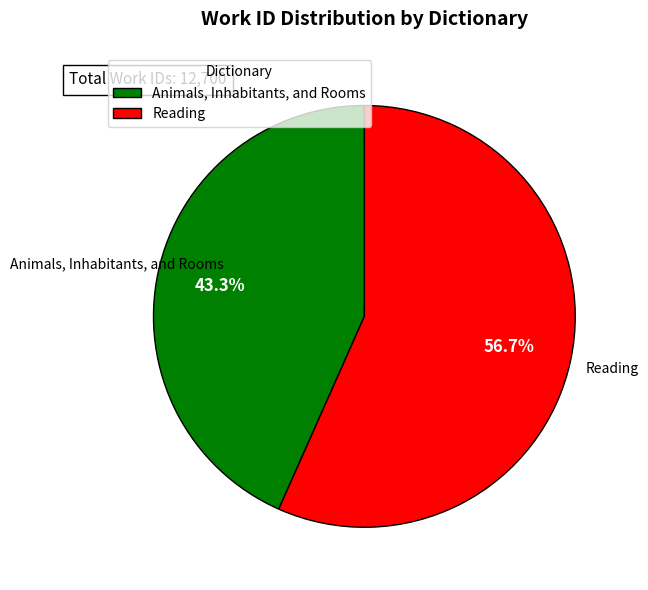

Rank the categories by value from lowest to highest.

Animals, Inhabitants, and Rooms, Reading